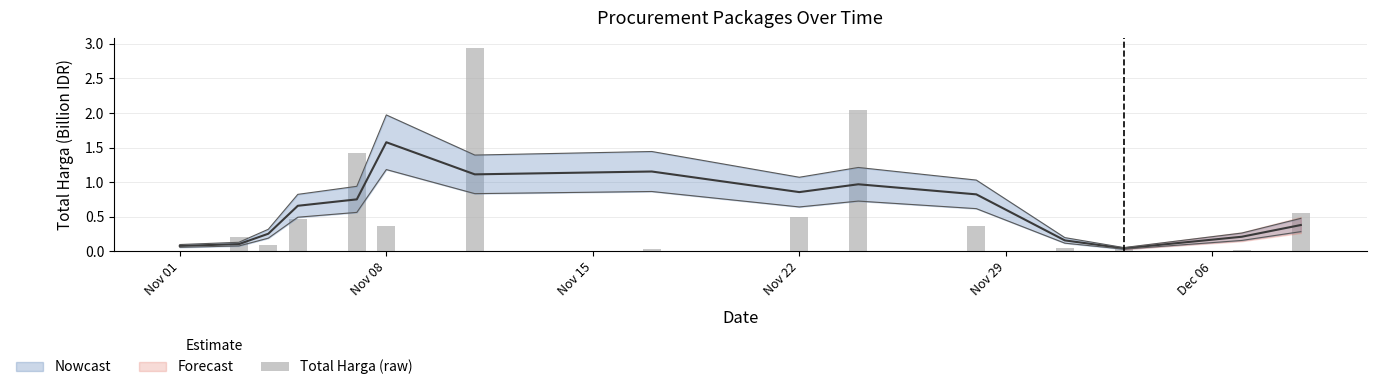

What is the greatest value displayed?

2.9